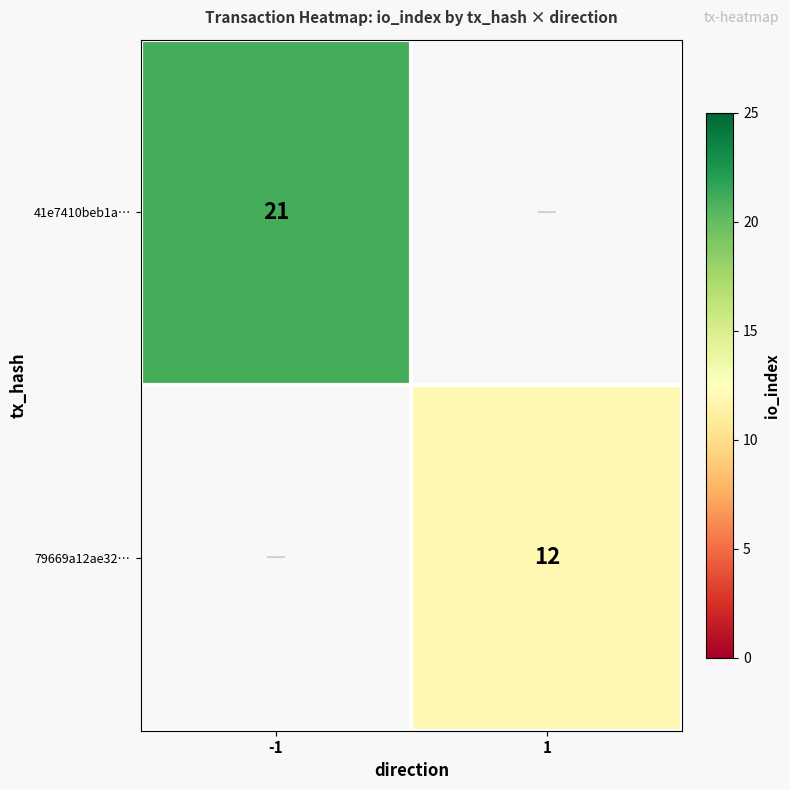

How many series are shown in this chart?

2